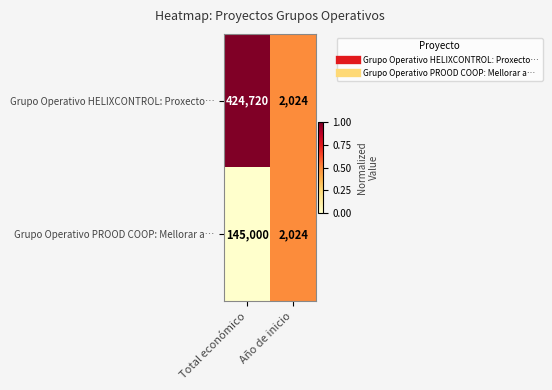

Count the number of categories in the chart.

2